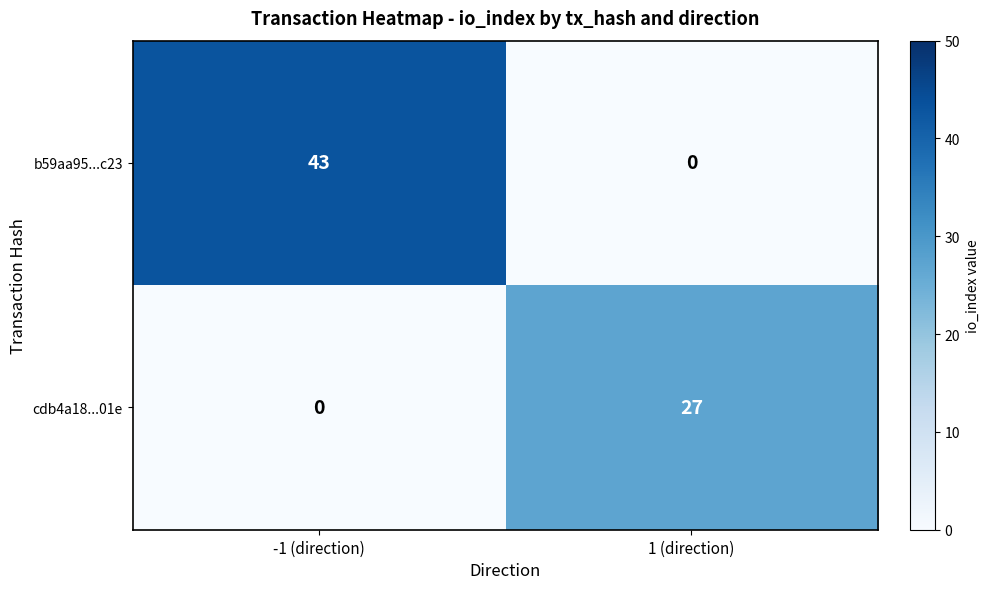

At which category is the sum across all series the highest?

-1 (direction)